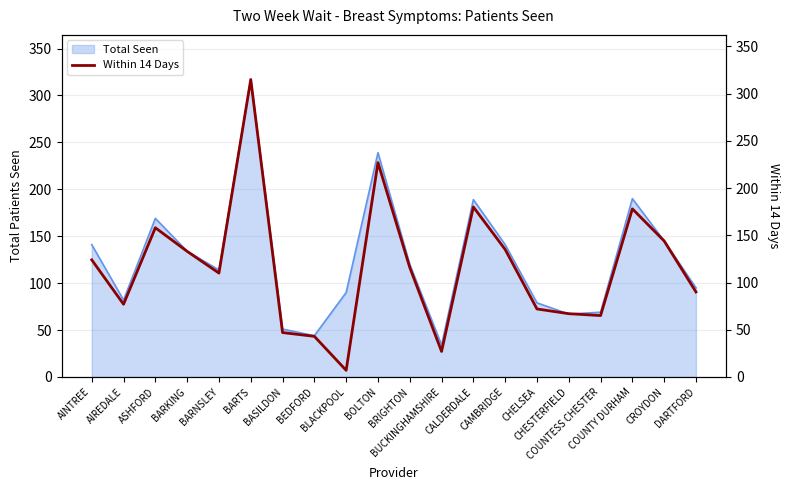

The chart shows a value of 67 at CHESTERFIELD. True or false?

True